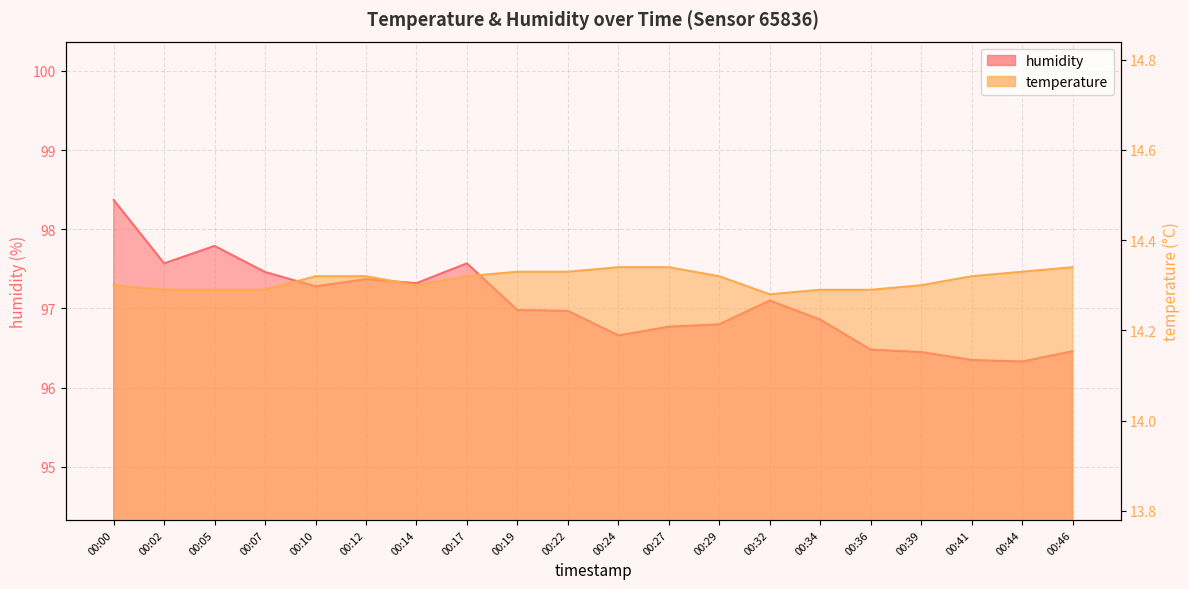

How many lines are shown in the chart?

2